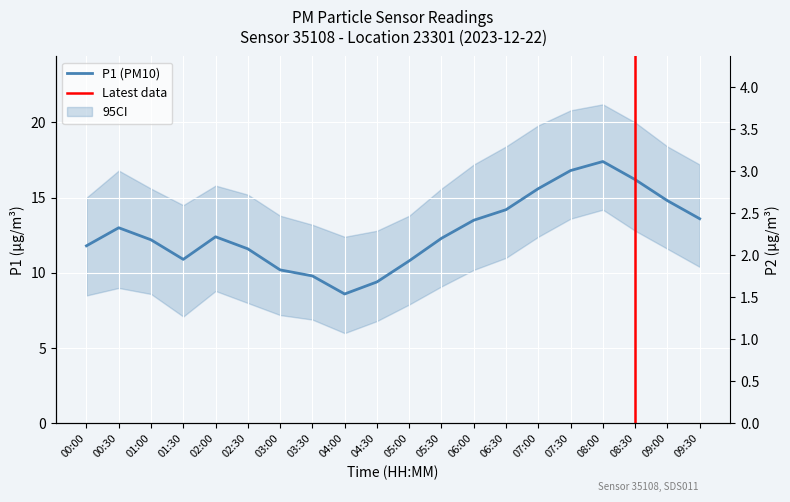

What value does the P1 series have at 08:30?

16.2